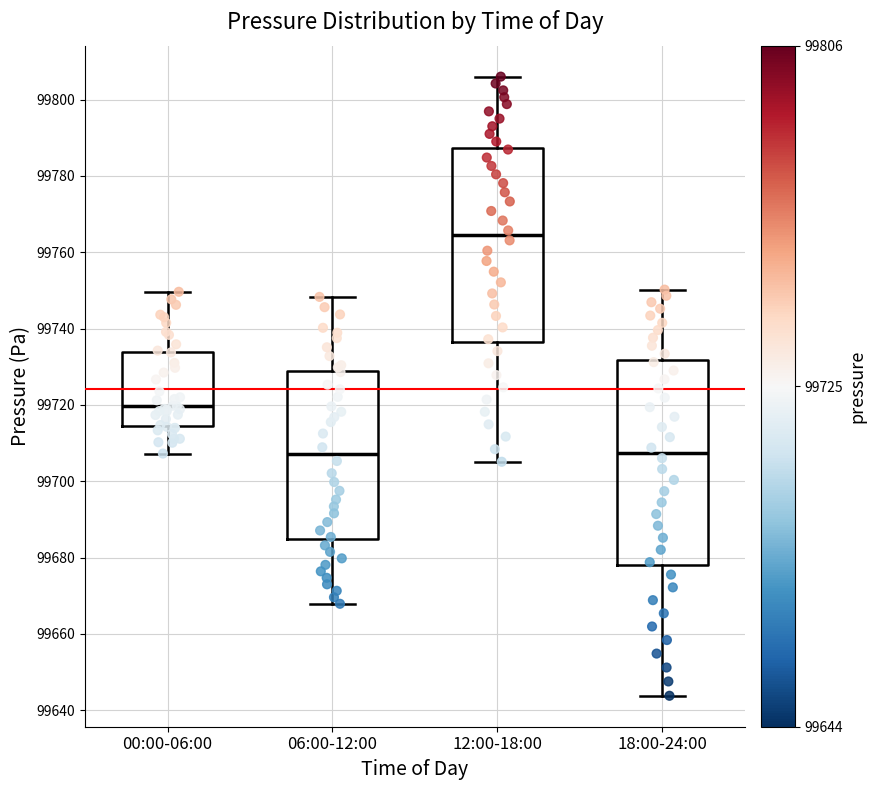

Reading left to right, transcribe this box plot: for each box, give where its median line is, the range the box spans, and where its two whiskers end, as read against the y-axis. The values are not printed on the chart, so give them approximately, as read against the axis.

00:00-06:00: median 99720, box 99714 to 99734, whiskers 99708 to 99750
06:00-12:00: median 99708, box 99684 to 99728, whiskers 99668 to 99748
12:00-18:00: median 99764, box 99736 to 99788, whiskers 99706 to 99806
18:00-24:00: median 99708, box 99678 to 99732, whiskers 99644 to 99750